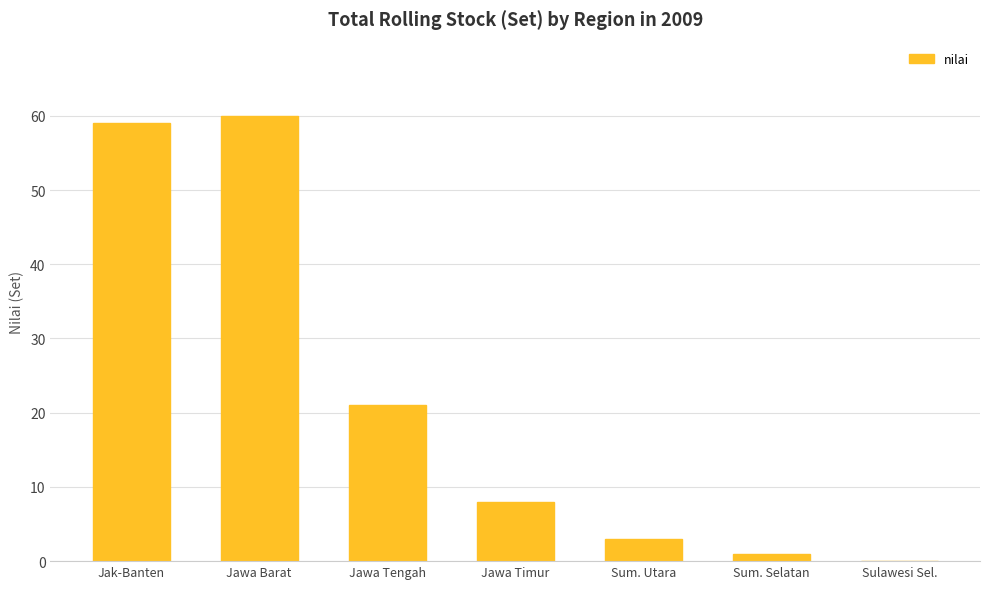

True or false: the data shows 91 at Jawa Barat.

False